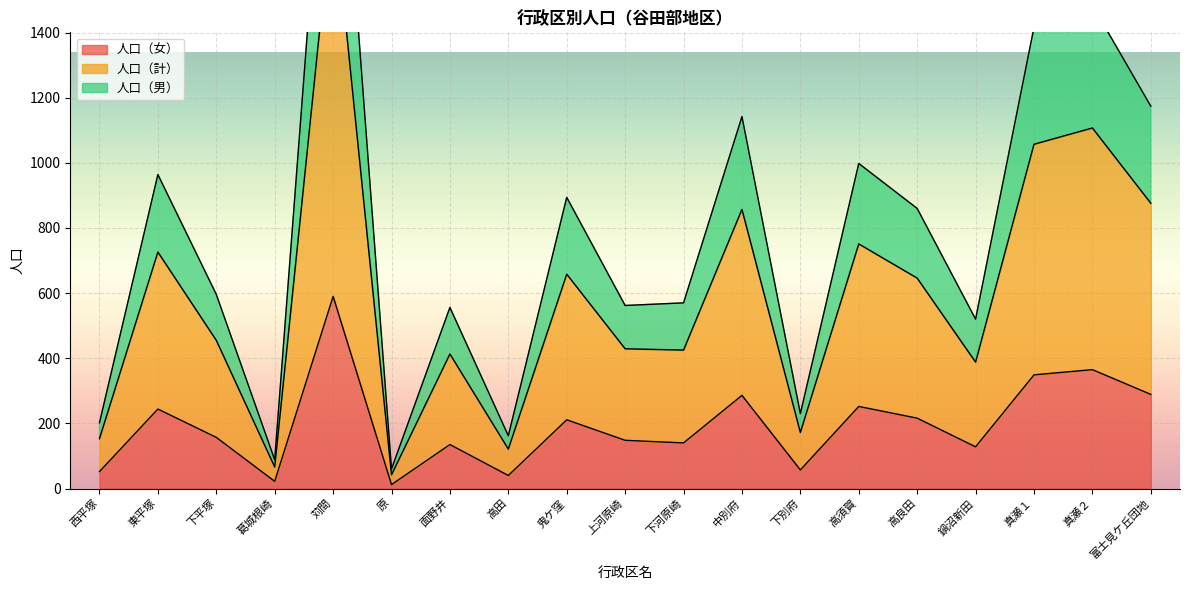

What is the greatest value displayed?

2436